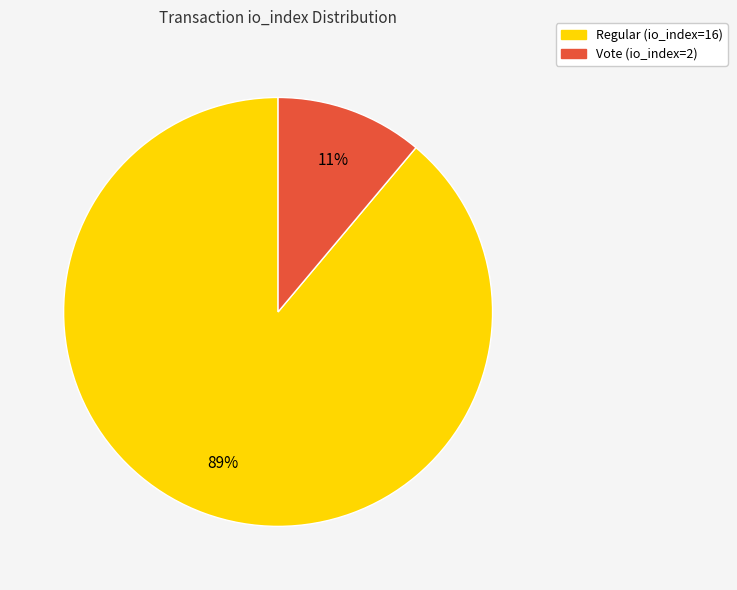

True or false: Regular (io_index=16) accounts for 74% of the total.

False